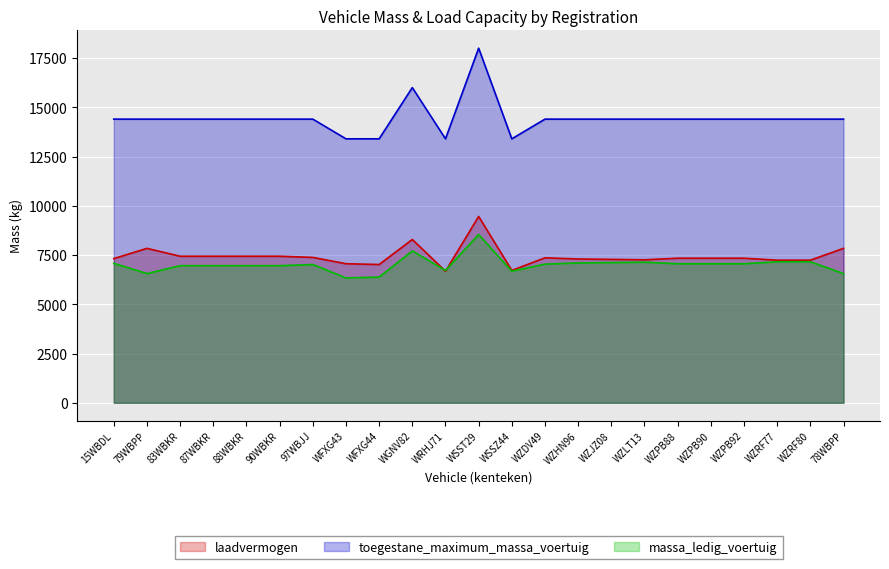

What are all the series names shown in the legend?

laadvermogen, toegestane_maximum_massa_voertuig, massa_ledig_voertuig